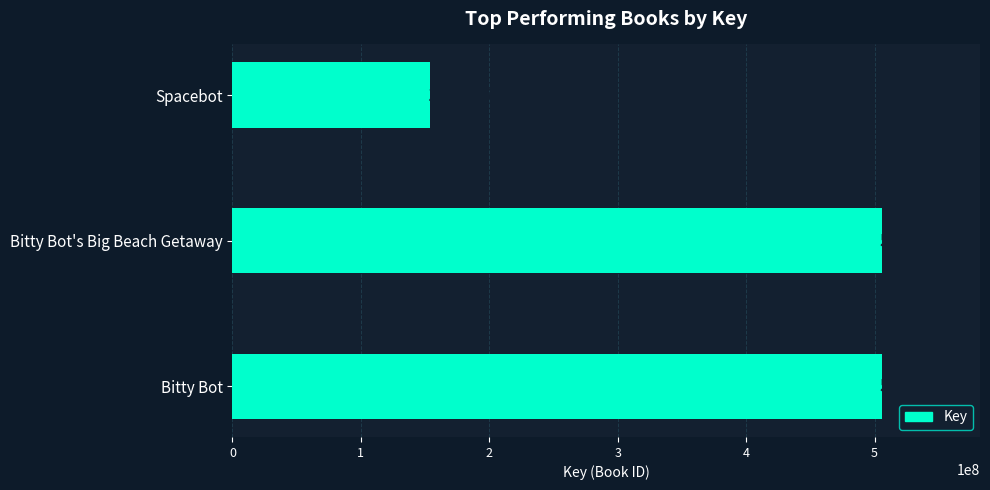

At which label is the value closest to 329953976?

Bitty Bot